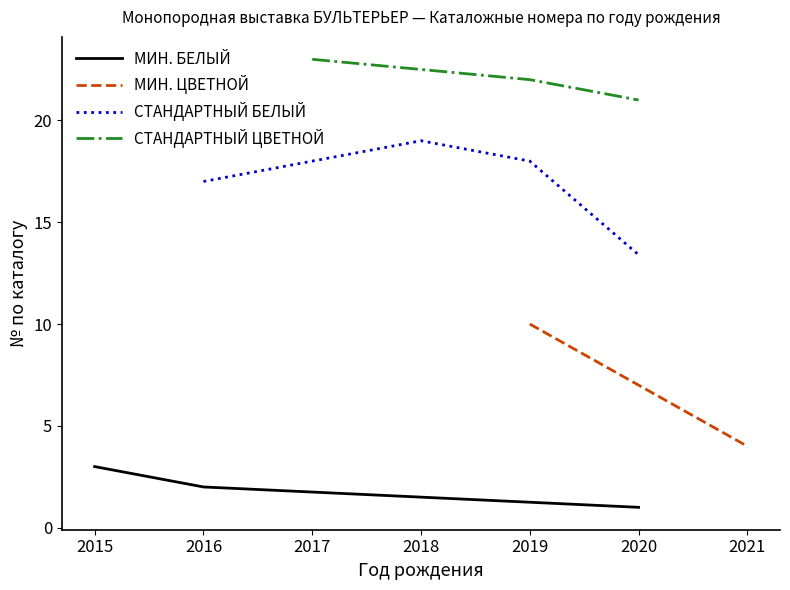

True or false: МИН. ЦВЕТНОЙ has a value of 17 at 2019.

False